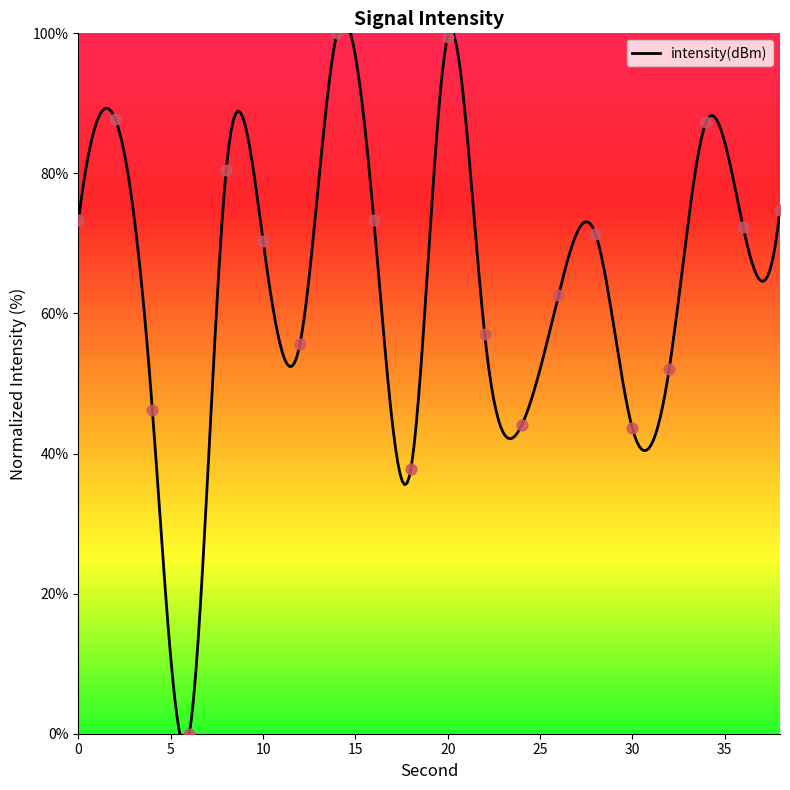

What is the ratio of the value at 26 to the value at 8?

0.8